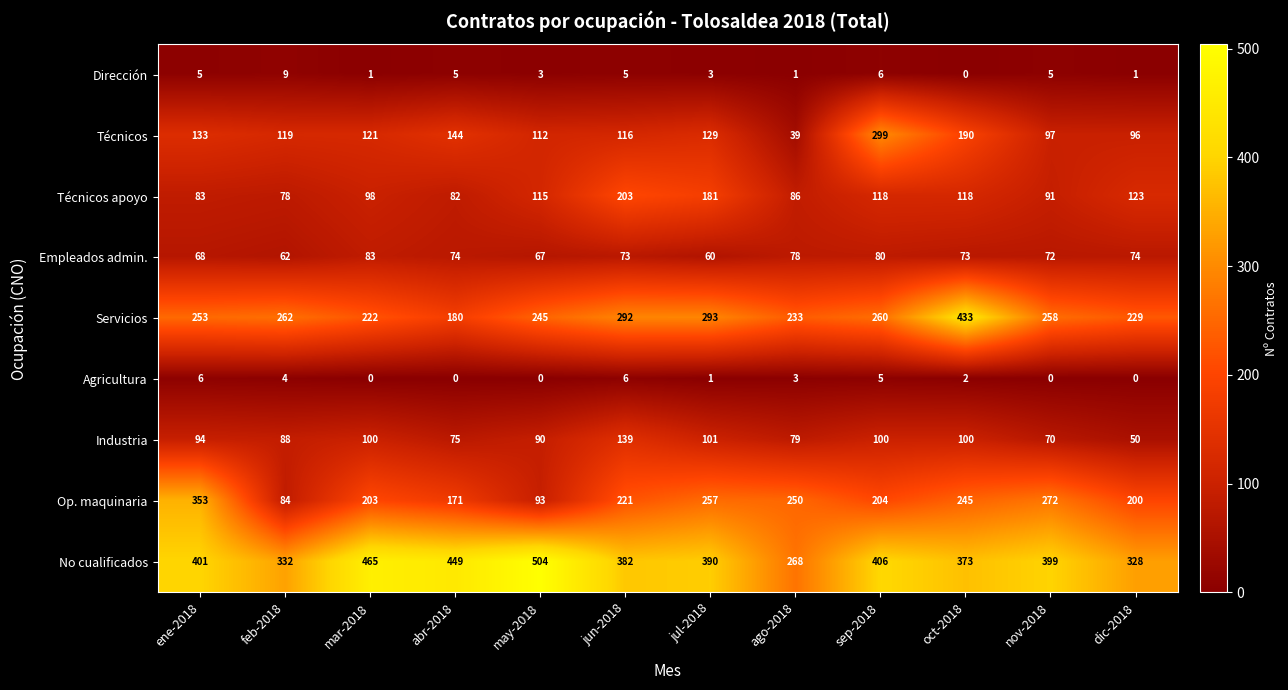

What is the difference between the maximum and minimum values in the Op. maquinaria series?

269